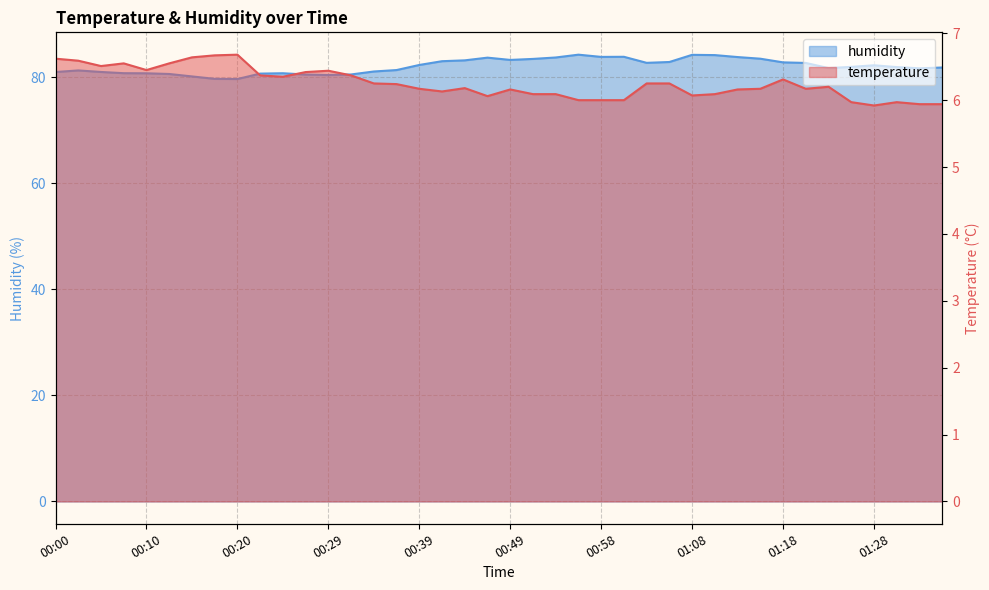

At how many categories does at least one series exceed 14?

40